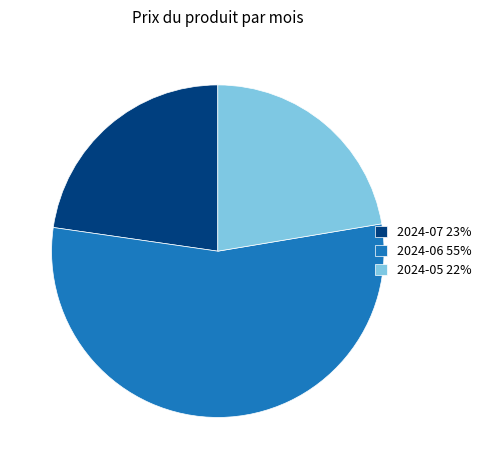

Between 2024-07 23% and 2024-06 55%, which is larger?

2024-06 55%